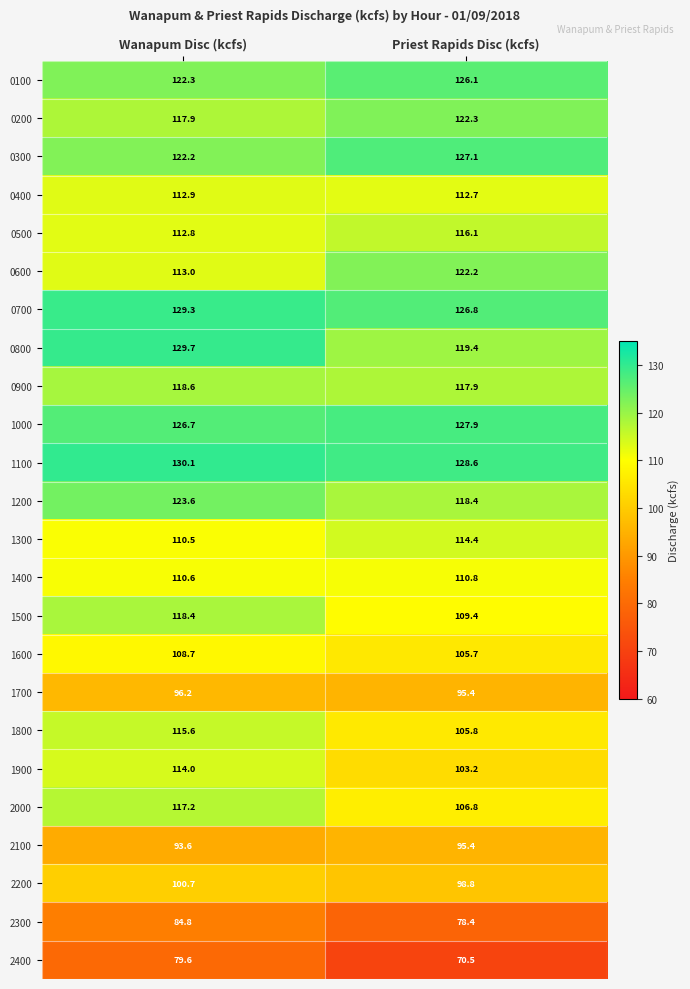

Rank the series at Wanapum Disc (kcfs) from highest to lowest value.

1100, 0800, 0700, 1000, 1200, 0100, 0300, 0900, 1500, 0200, 2000, 1800, 1900, 0600, 0400, 0500, 1400, 1300, 1600, 2200, 1700, 2100, 2300, 2400